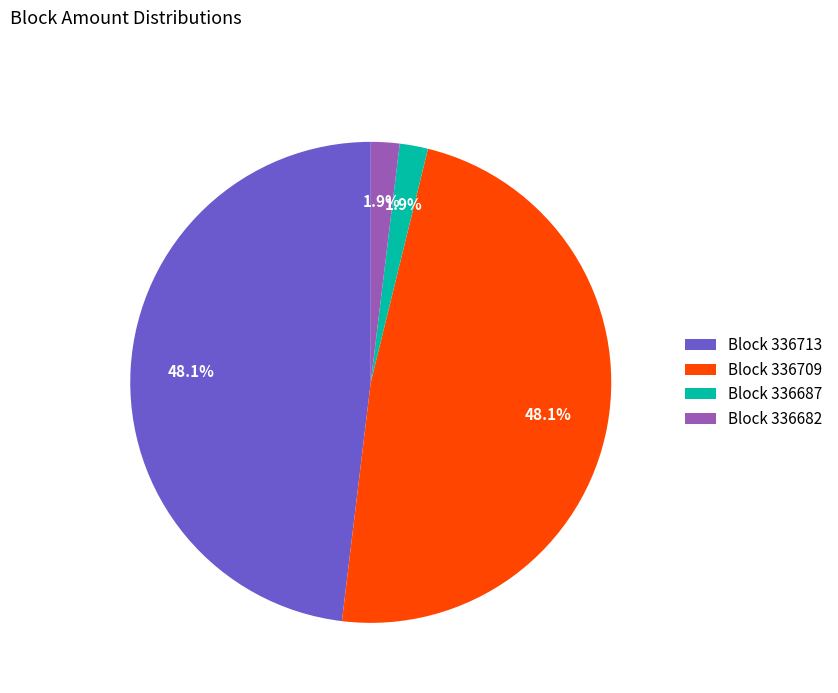

Which has a higher value, Block 336713 or Block 336687?

Block 336713